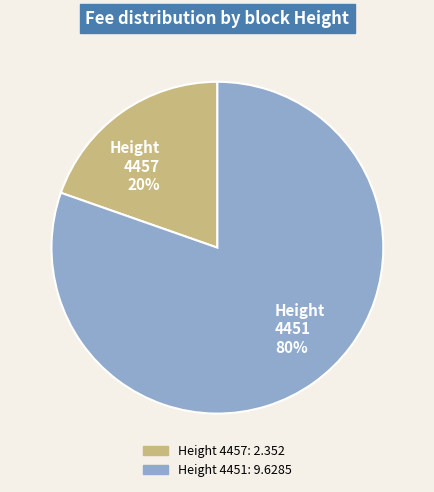

Is it true that Height 4451 80% is 80% of the pie?

True